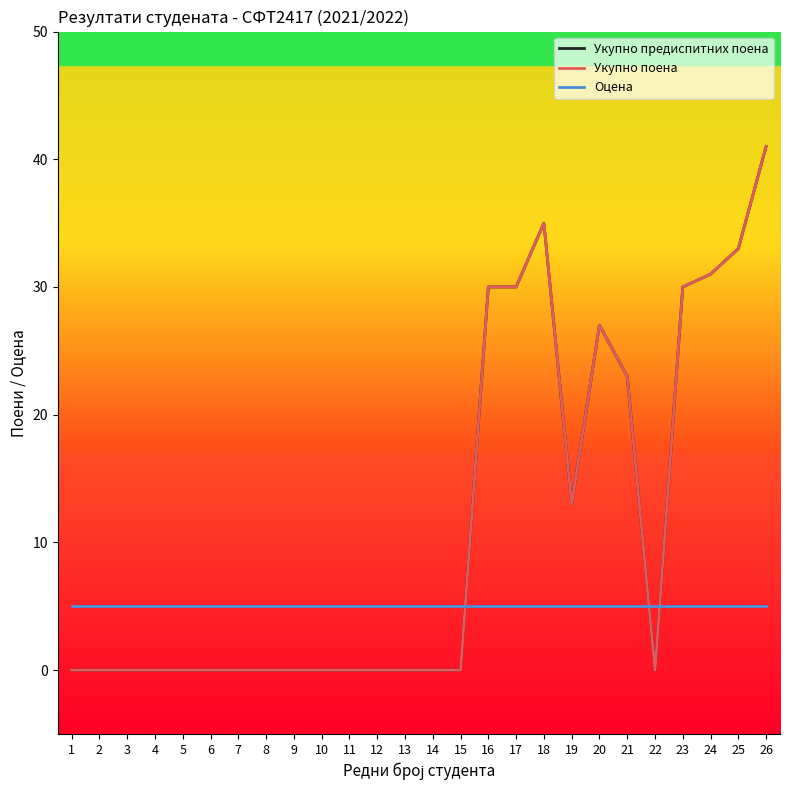

Is this an area chart (filled region under the line)?

No